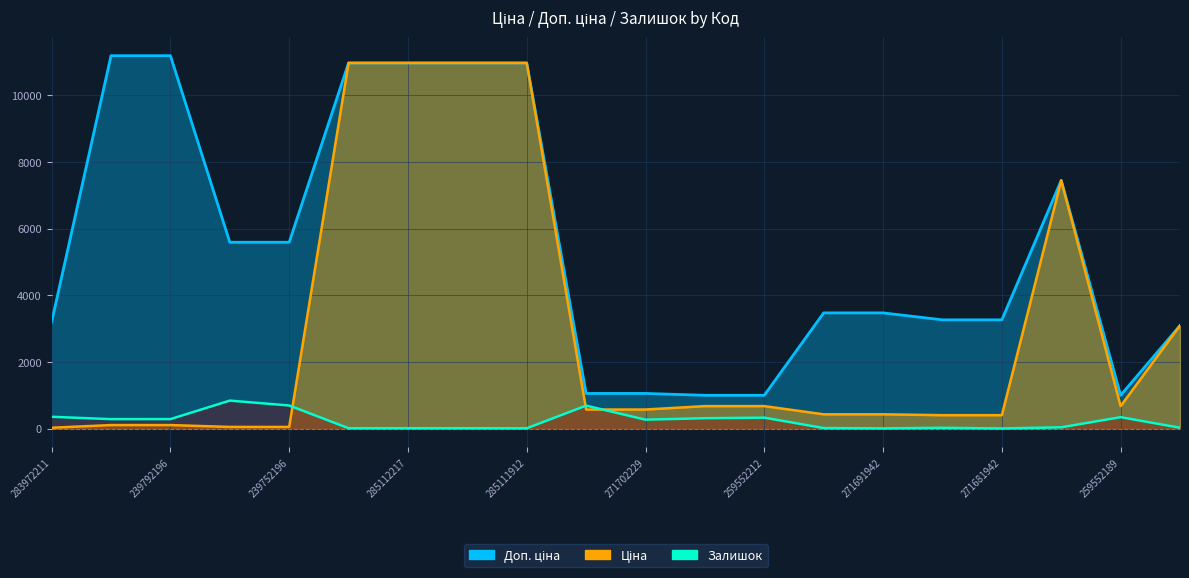

Reading right to left, list all the values displayed in this chart.

Ціна: 3094.7	679.8	7444.6	408.2	408.2	434.3	434.3	679.8	679.8	578.1	578.1	10964.4	10964.4	10964.4	10964.4	55.9	55.9	111.8	111.8	32.0
Доп. ціна: 3095.0	1004.1	7444.6	3265.8	3265.8	3474.1	3474.1	1004.1	1004.1	1060.0	1060.0	10964.4	10964.4	10964.4	10964.4	5591.0	5591.0	11182.0	11182.0	3205.0
Залишок: 31.0	348.0	44.0	10.0	30.0	13.0	22.0	334.0	317.0	273.0	694.0	15.0	17.0	17.0	17.0	698.0	845.0	290.0	289.0	360.0